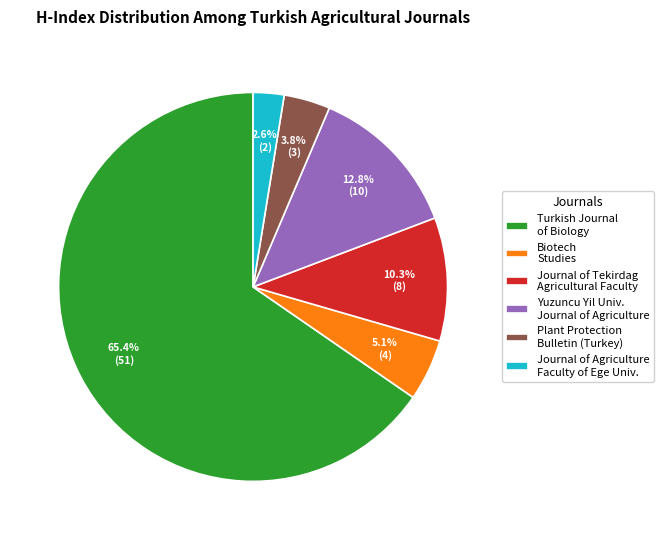

How many segments does this pie chart have?

6